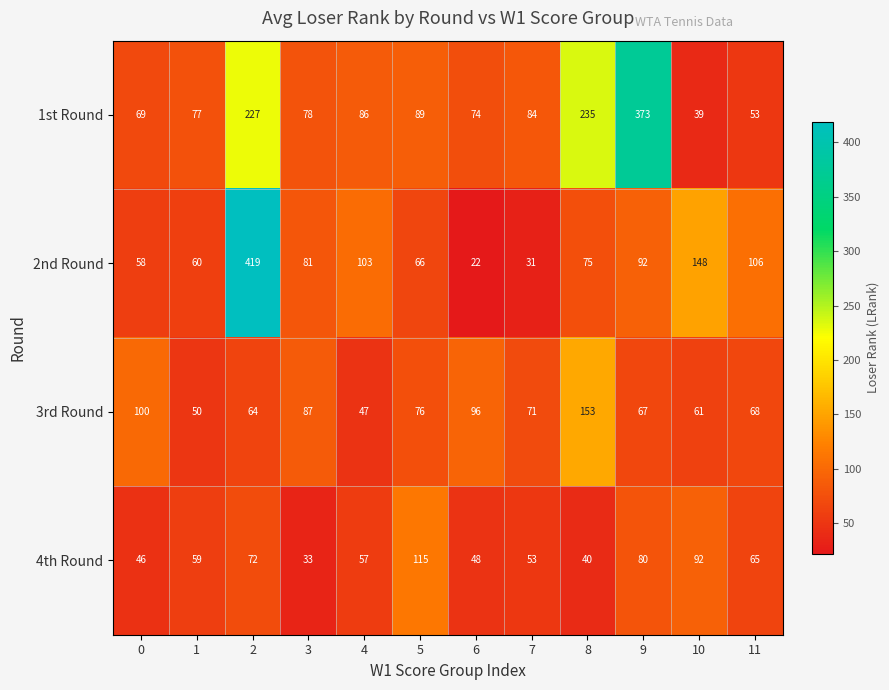

Which label corresponds to the smallest value in the chart?

6